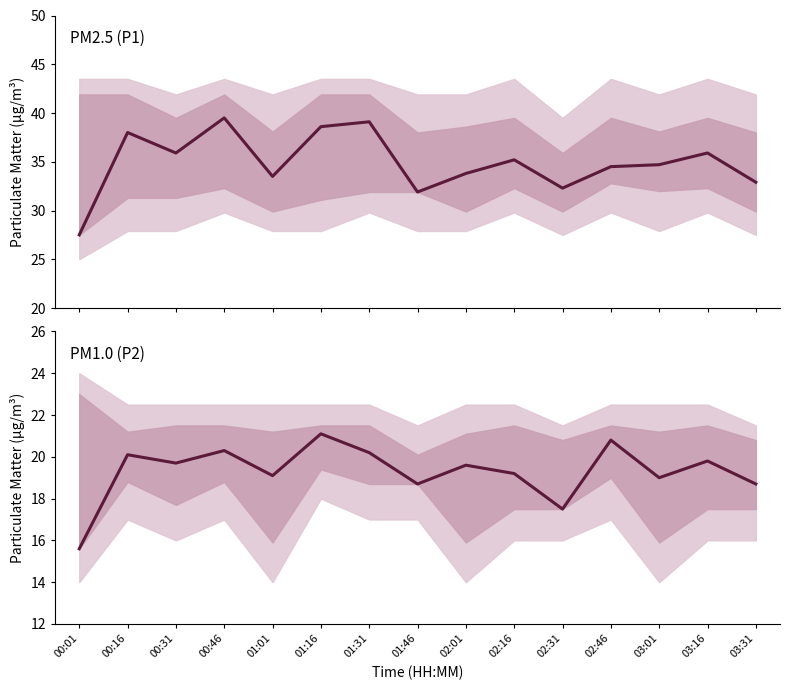

What is the label of the 7th point from the right?

02:01